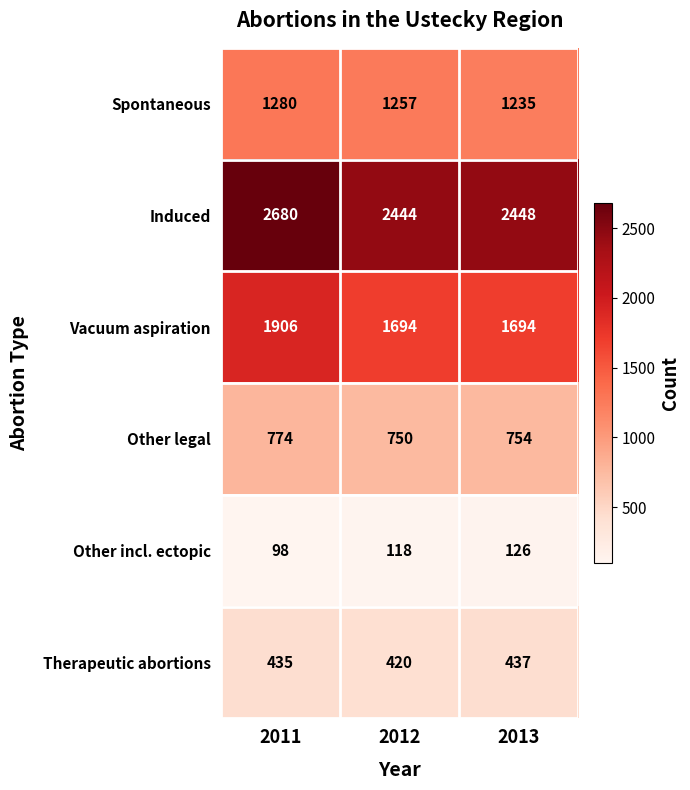

What is the approximate value of Spontaneous at 2011, to the nearest 5?

1280